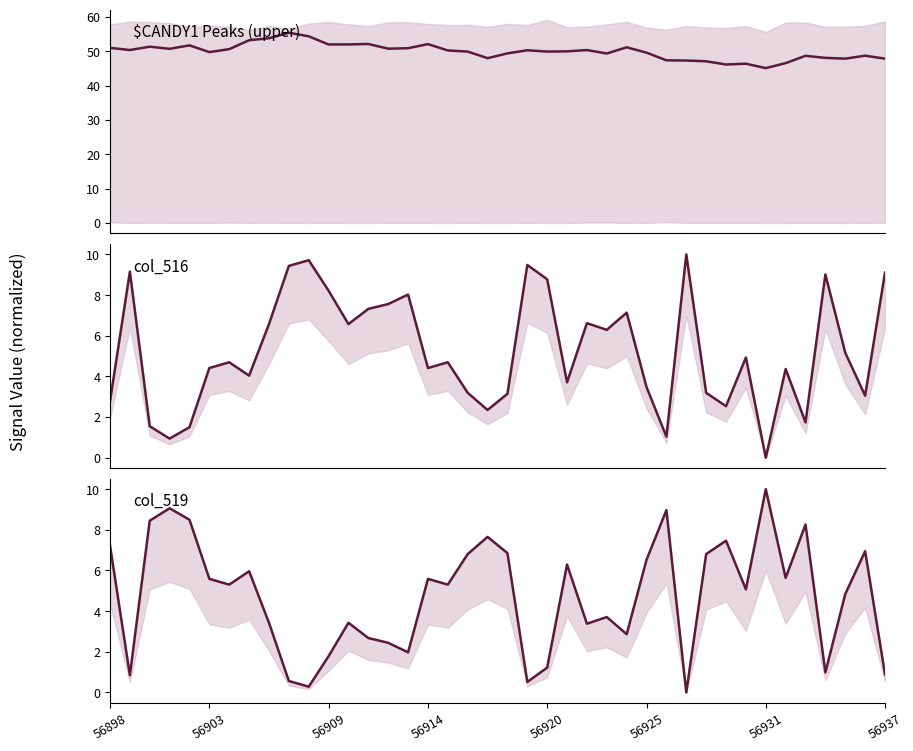

What is the difference between the maximum and minimum values in the col_519 series?

10.0